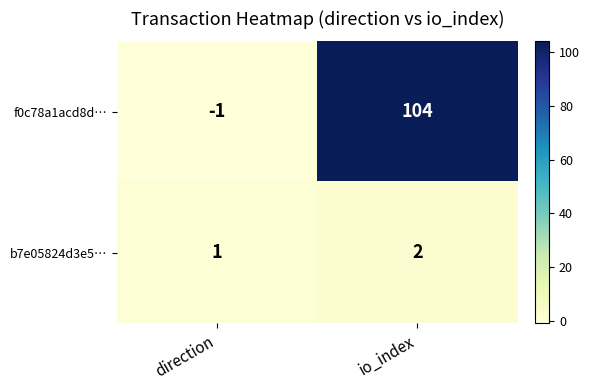

At which category does the chart reach its peak across all series?

io_index